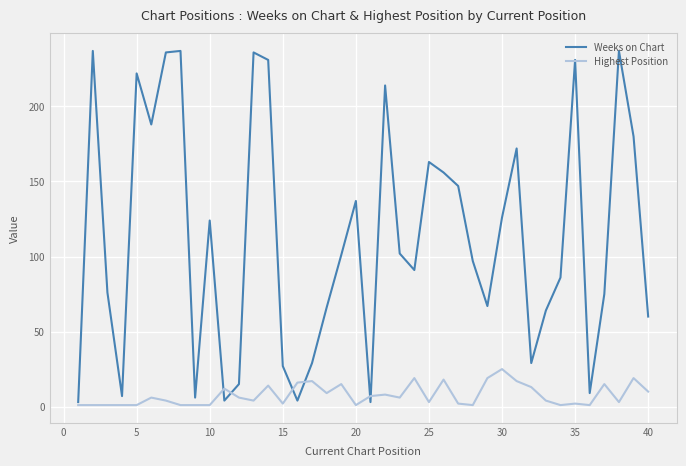

Rank the series by their maximum value, from lowest to highest.

Highest Position, Weeks on Chart